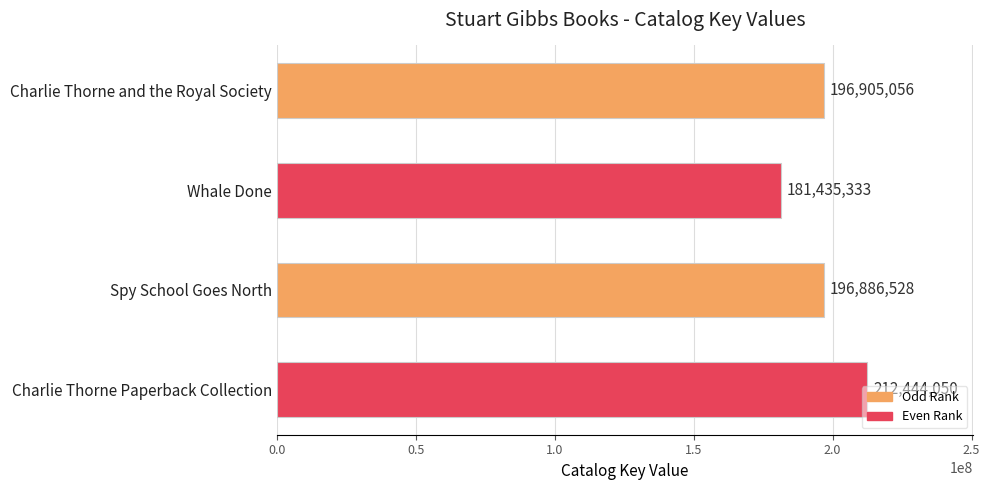

Between Charlie Thorne and the Royal Society and Charlie Thorne Paperback Collection, which is larger?

Charlie Thorne Paperback Collection